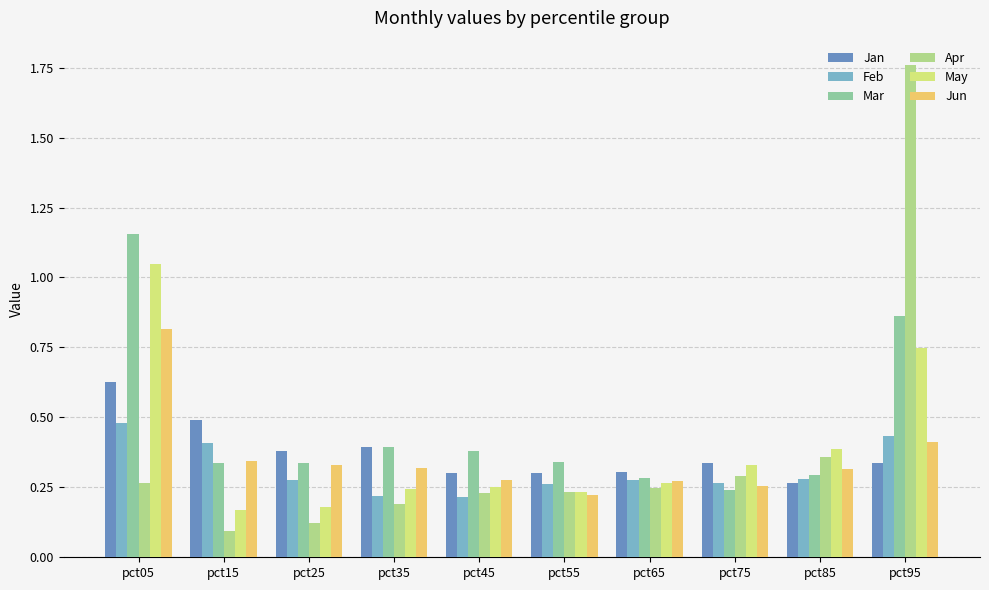

How many bars are there in total?

60